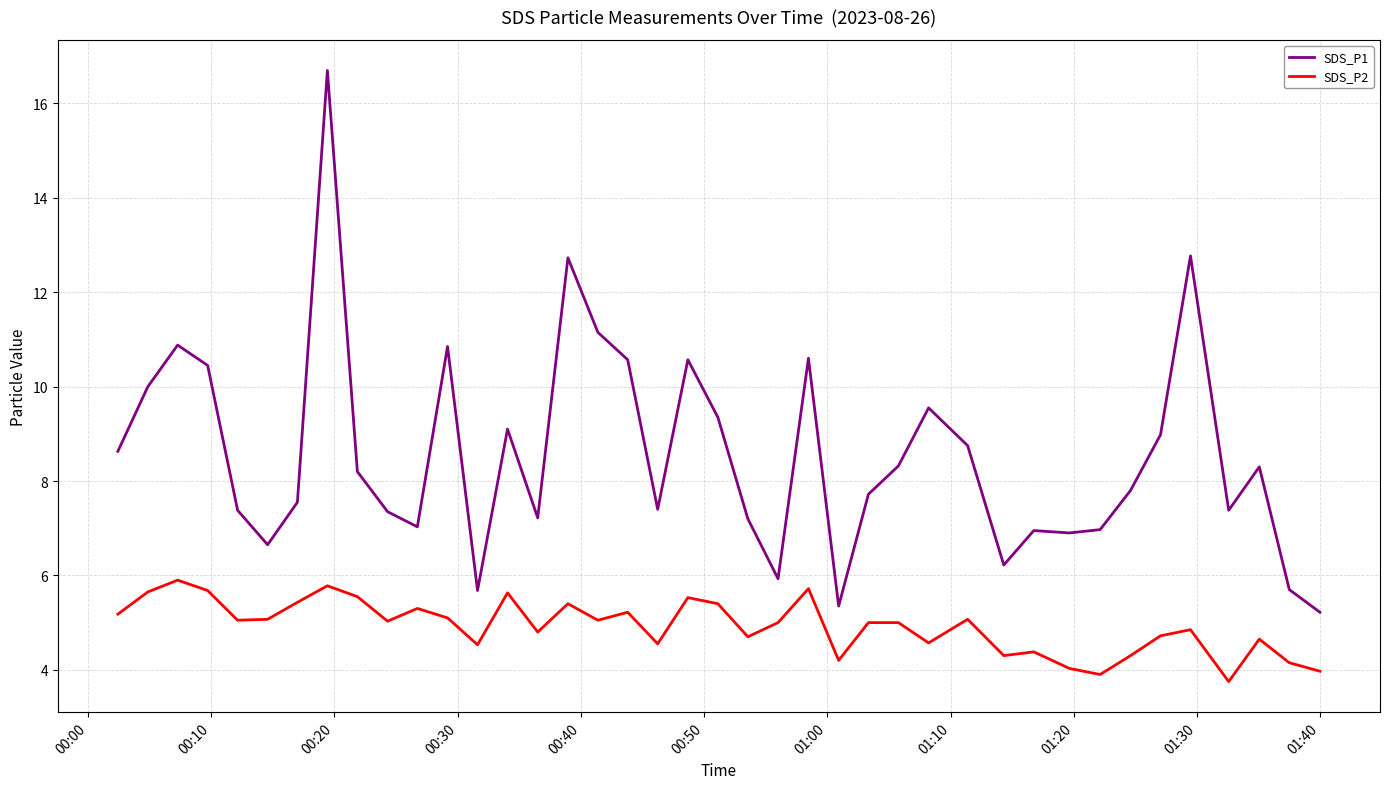

Which series has the widest spread of values?

SDS_P1